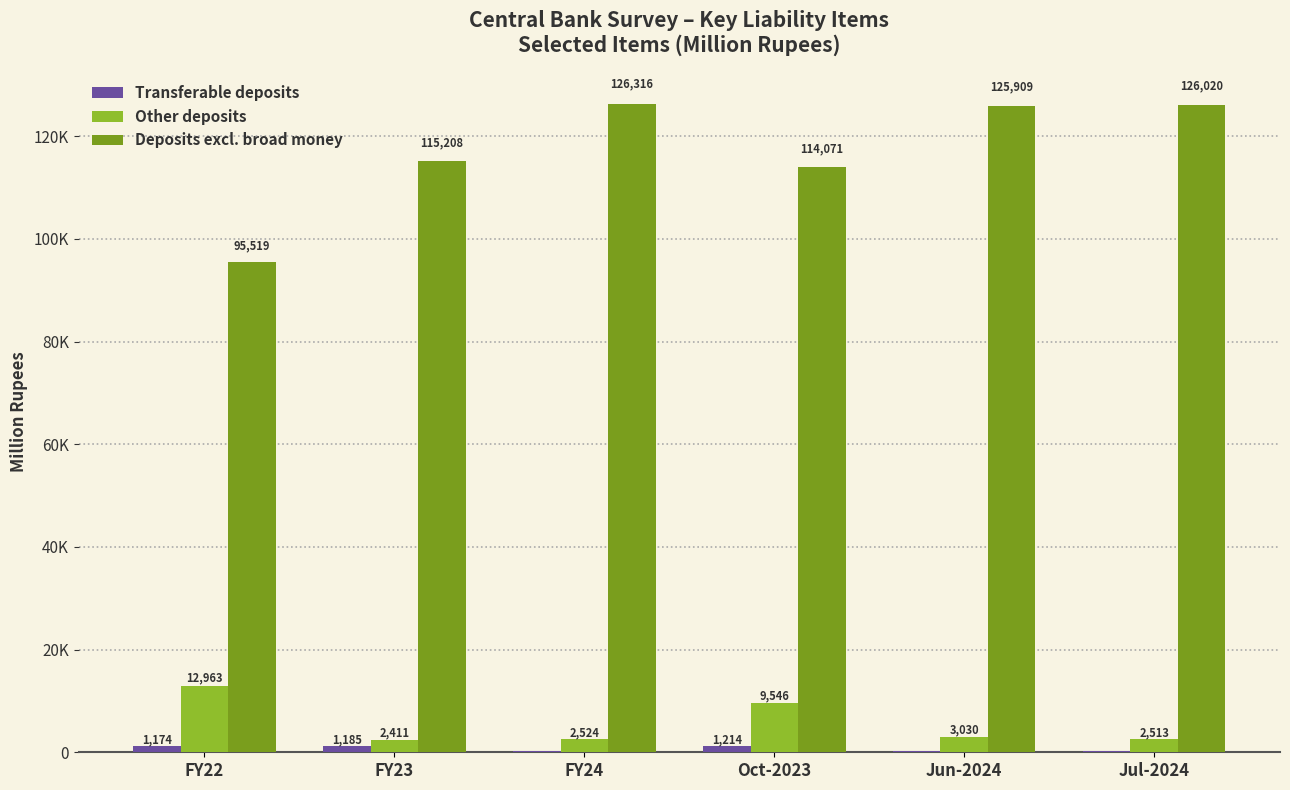

What is the average value of the Other deposits series?

5497.8